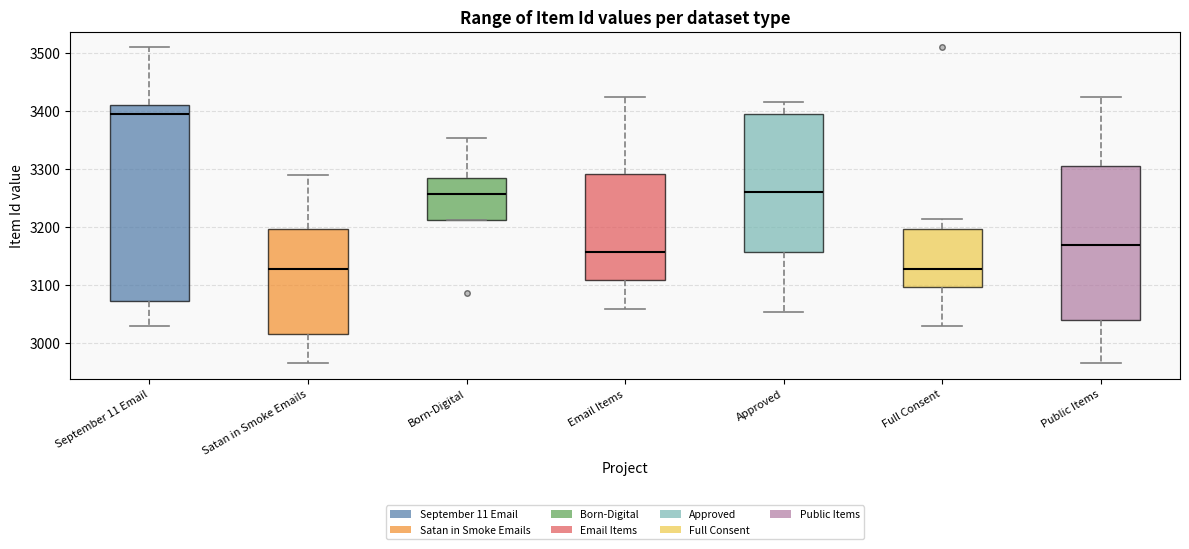

Which box is the tallest, from its lower edge to its upper edge?

September 11 Email